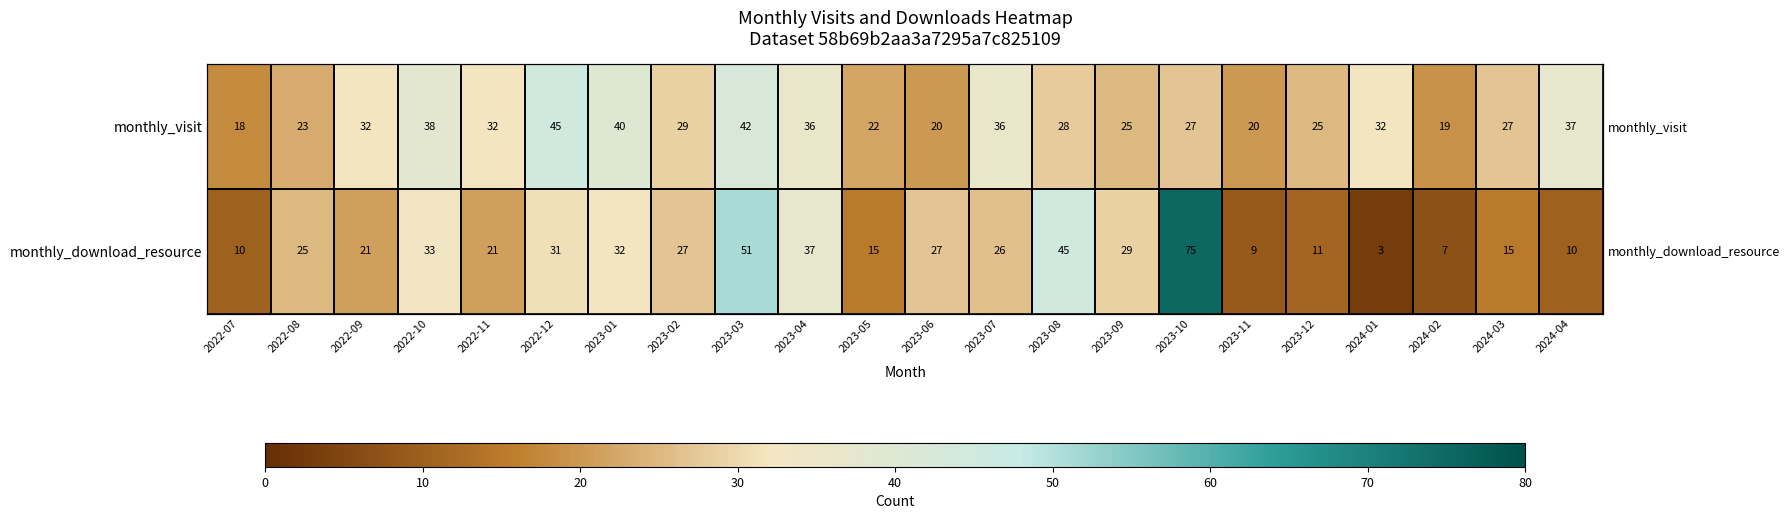

At which label is monthly_visit closest to 31?

2022-09